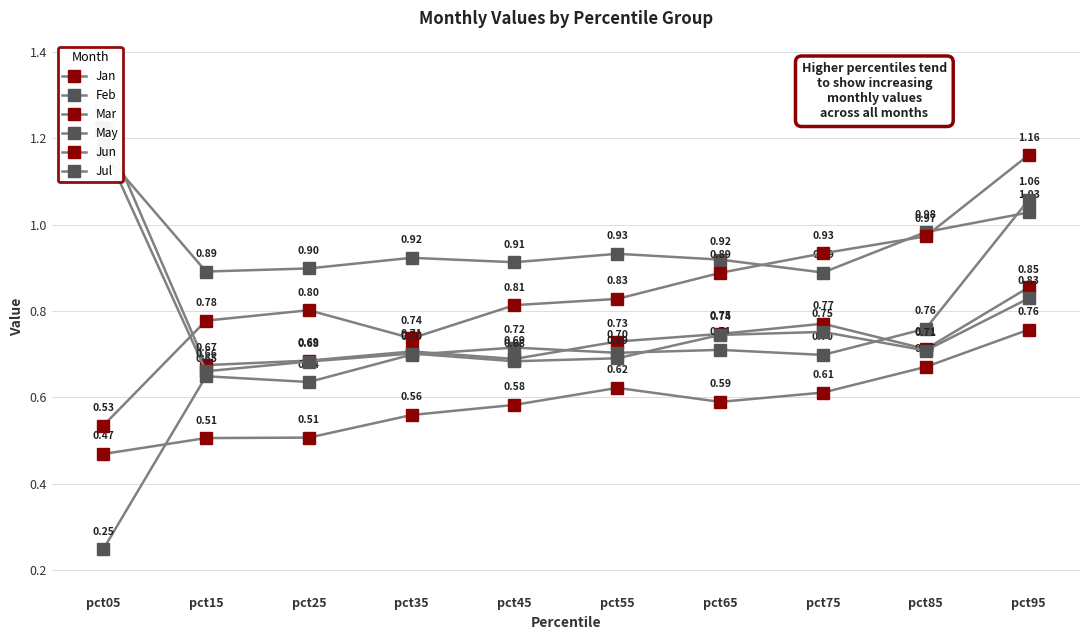

What is the difference between the Jul values at pct95 and pct65?

0.1